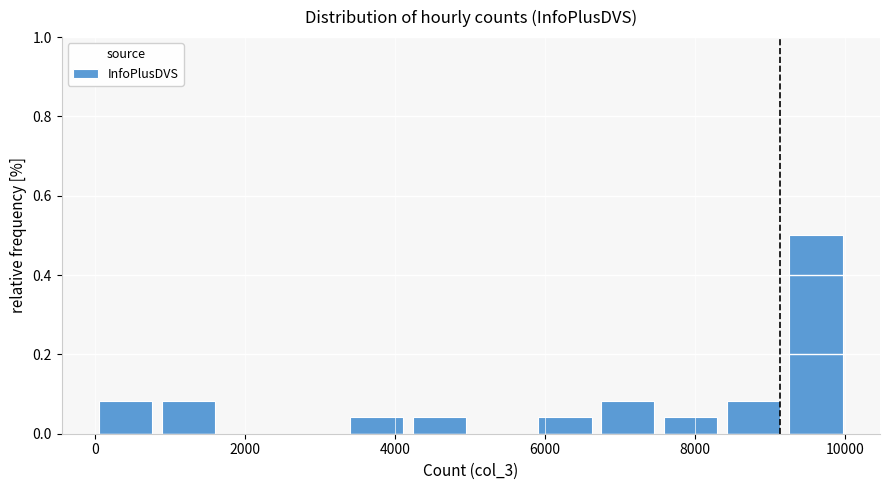

What is the height of the bar covering 9200 to 10000 on the x-axis? Neither the bar edges nor the heights are printed on the chart, so give them approximately, as read against the axes.

0.50